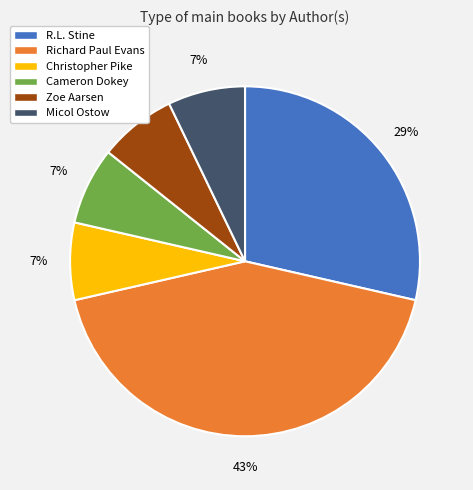

Which slice is the largest?

Richard Paul Evans